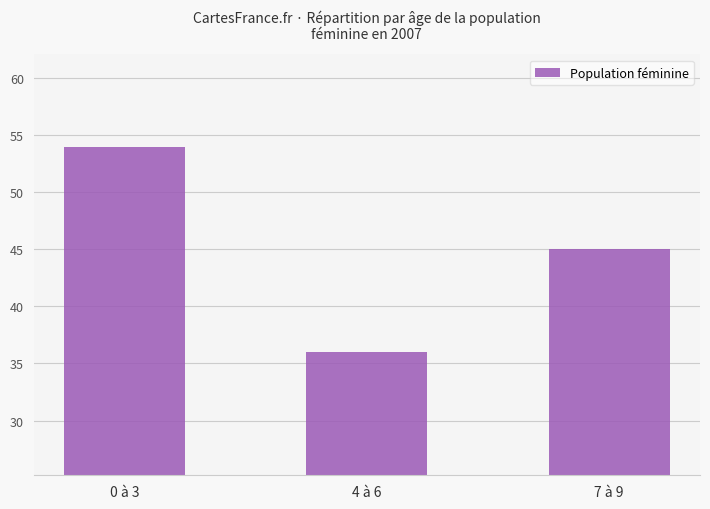

List the labels in order of value, largest first.

0 à 3, 7 à 9, 4 à 6